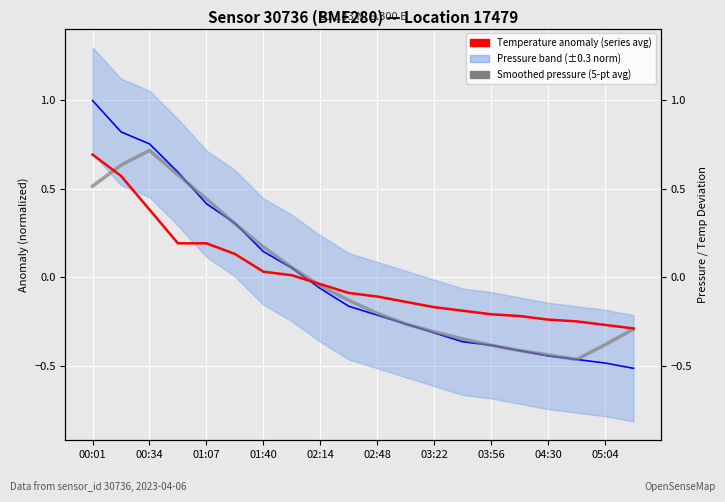

Between 02:48 and 04:30, which is larger?

02:48